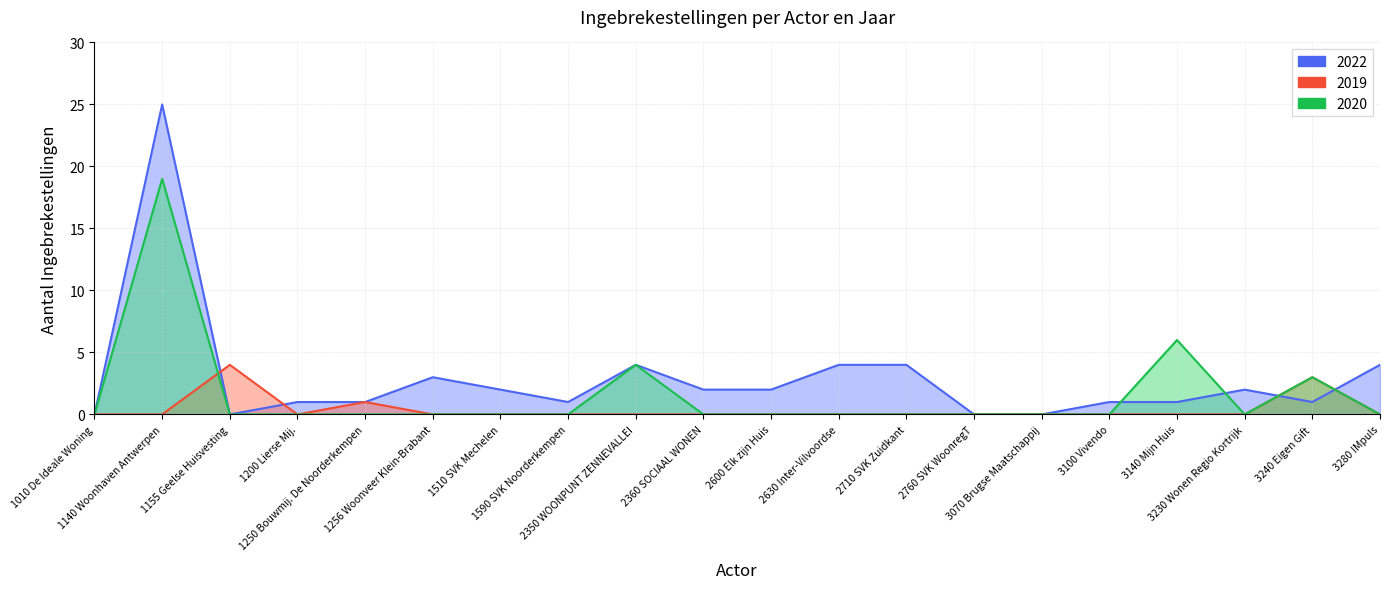

Rank the series at 1140 Woonhaven Antwerpen from lowest to highest value.

2019, 2020, 2022